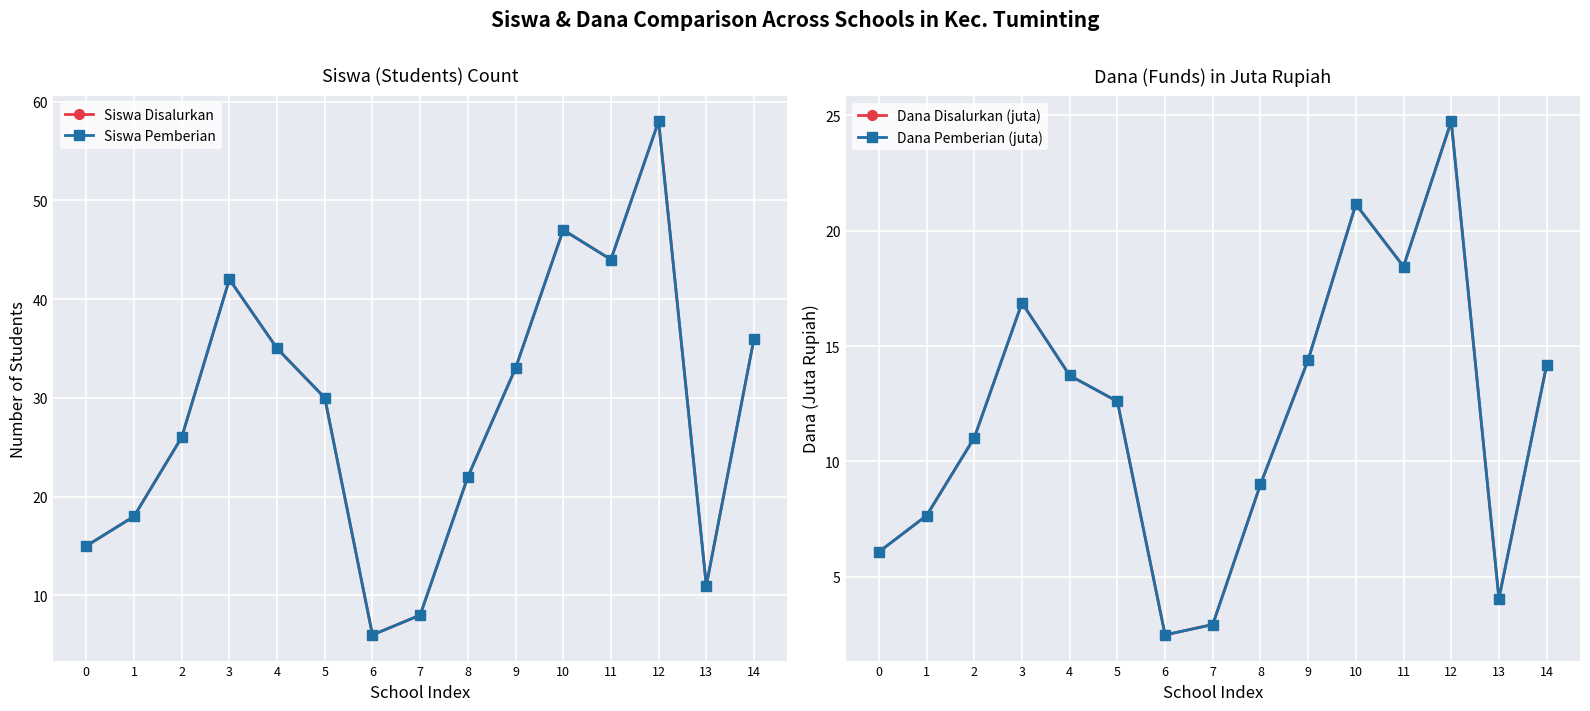

Reading left to right, transcribe all the data shown in this chart.

Siswa Disalurkan: 15.0	18.0	26.0	42.0	35.0	30.0	6.0	8.0	22.0	33.0	47.0	44.0	58.0	11.0	36.0
Siswa Pemberian: 15.0	18.0	26.0	42.0	35.0	30.0	6.0	8.0	22.0	33.0	47.0	44.0	58.0	11.0	36.0
Dana Disalurkan (juta): 6.1	7.7	11.0	16.9	13.7	12.6	2.5	2.9	9.0	14.4	21.1	18.4	24.8	4.0	14.2
Dana Pemberian (juta): 6.1	7.7	11.0	16.9	13.7	12.6	2.5	2.9	9.0	14.4	21.1	18.4	24.8	4.0	14.2